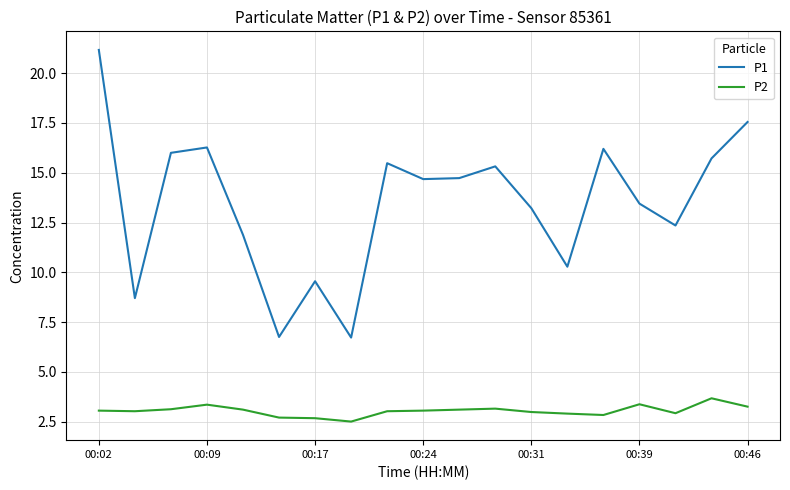

What is the greatest value displayed?

21.2